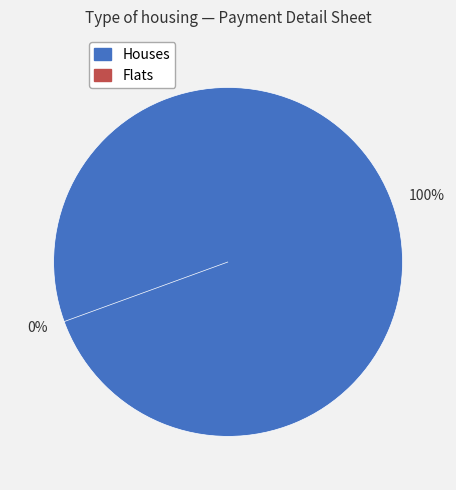

Do No 1 and No 2 together represent more than half of the pie?

Yes